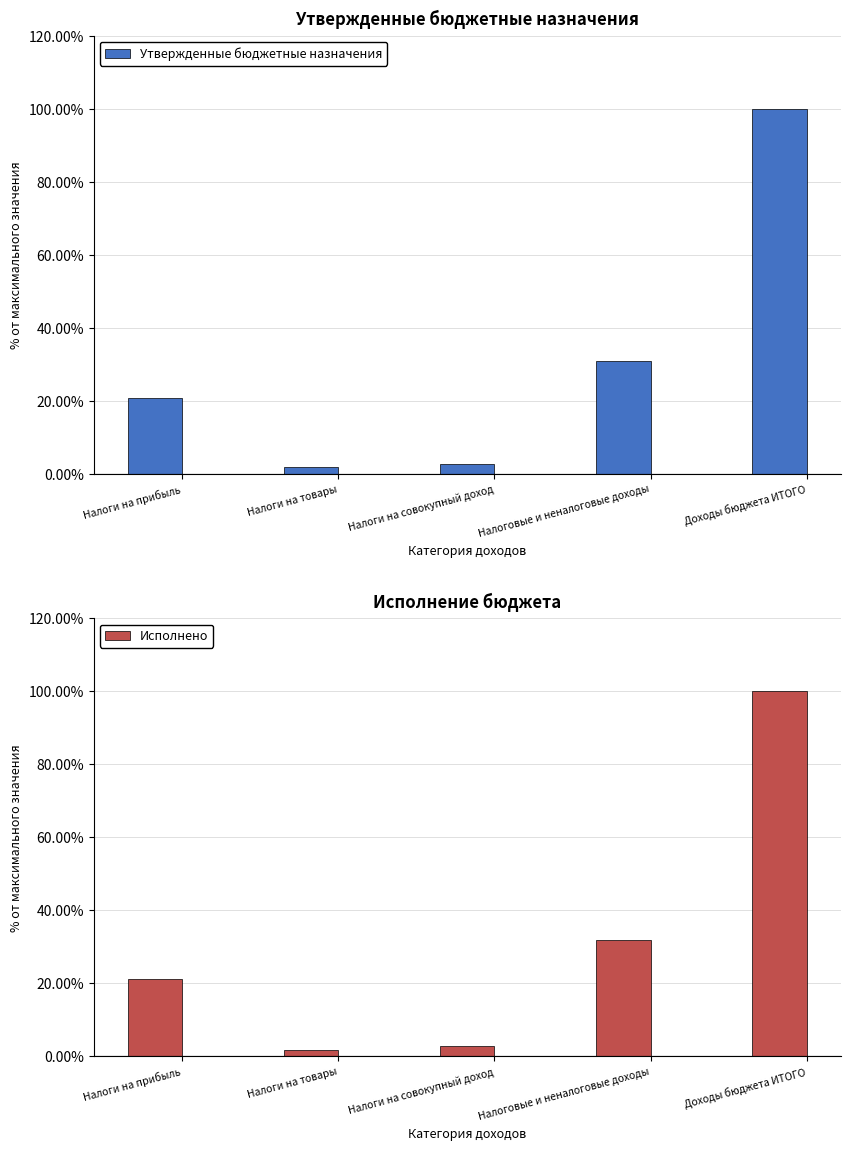

How many data points in Исполнено are less than 21?

2